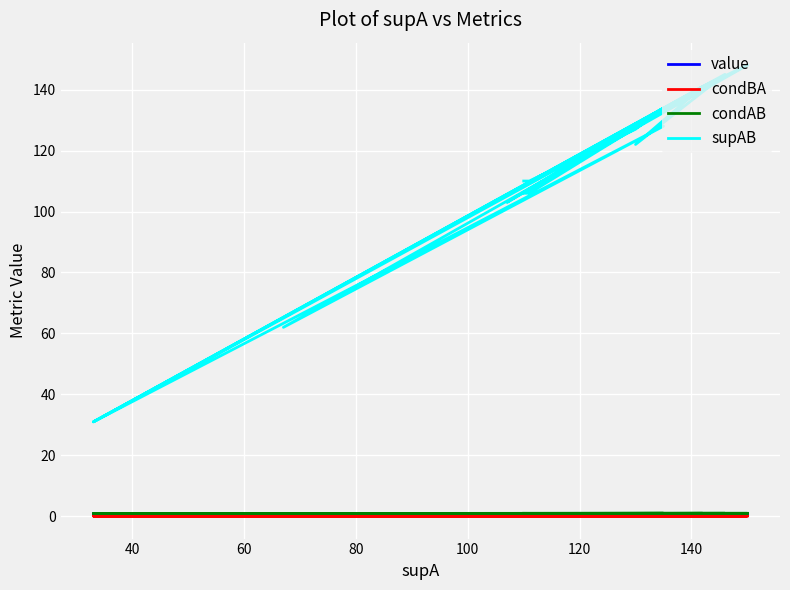

Count the number of categories in the chart.

20